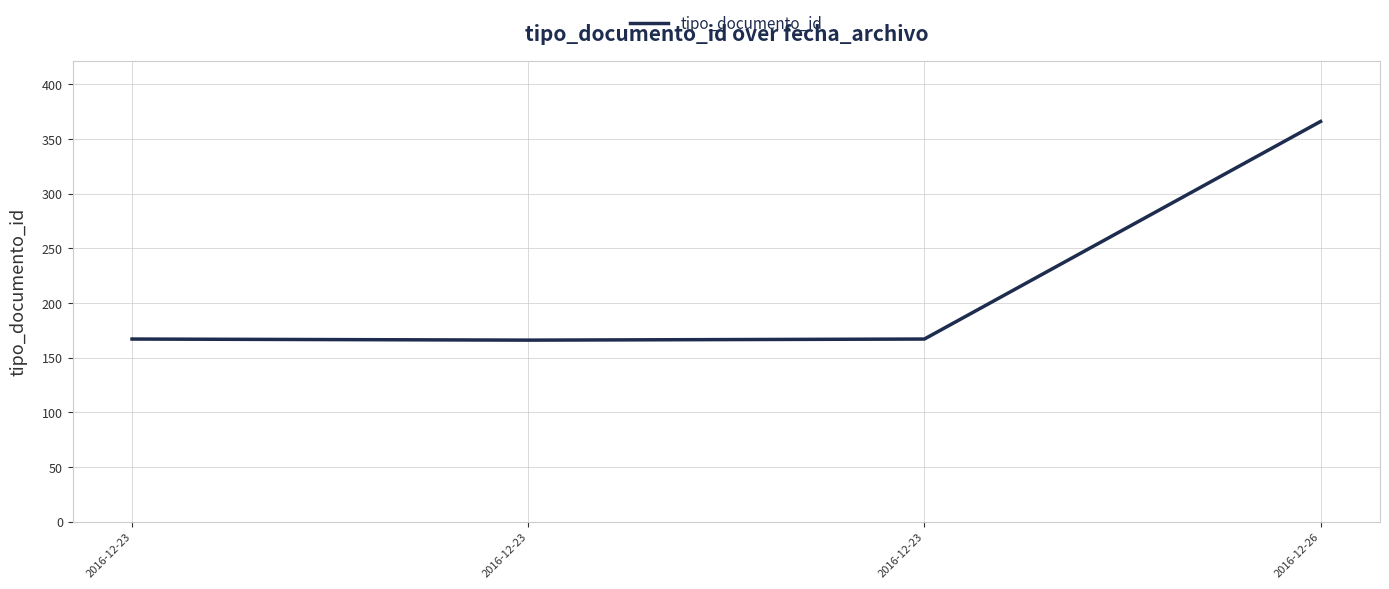

Count the number of categories in the chart.

4